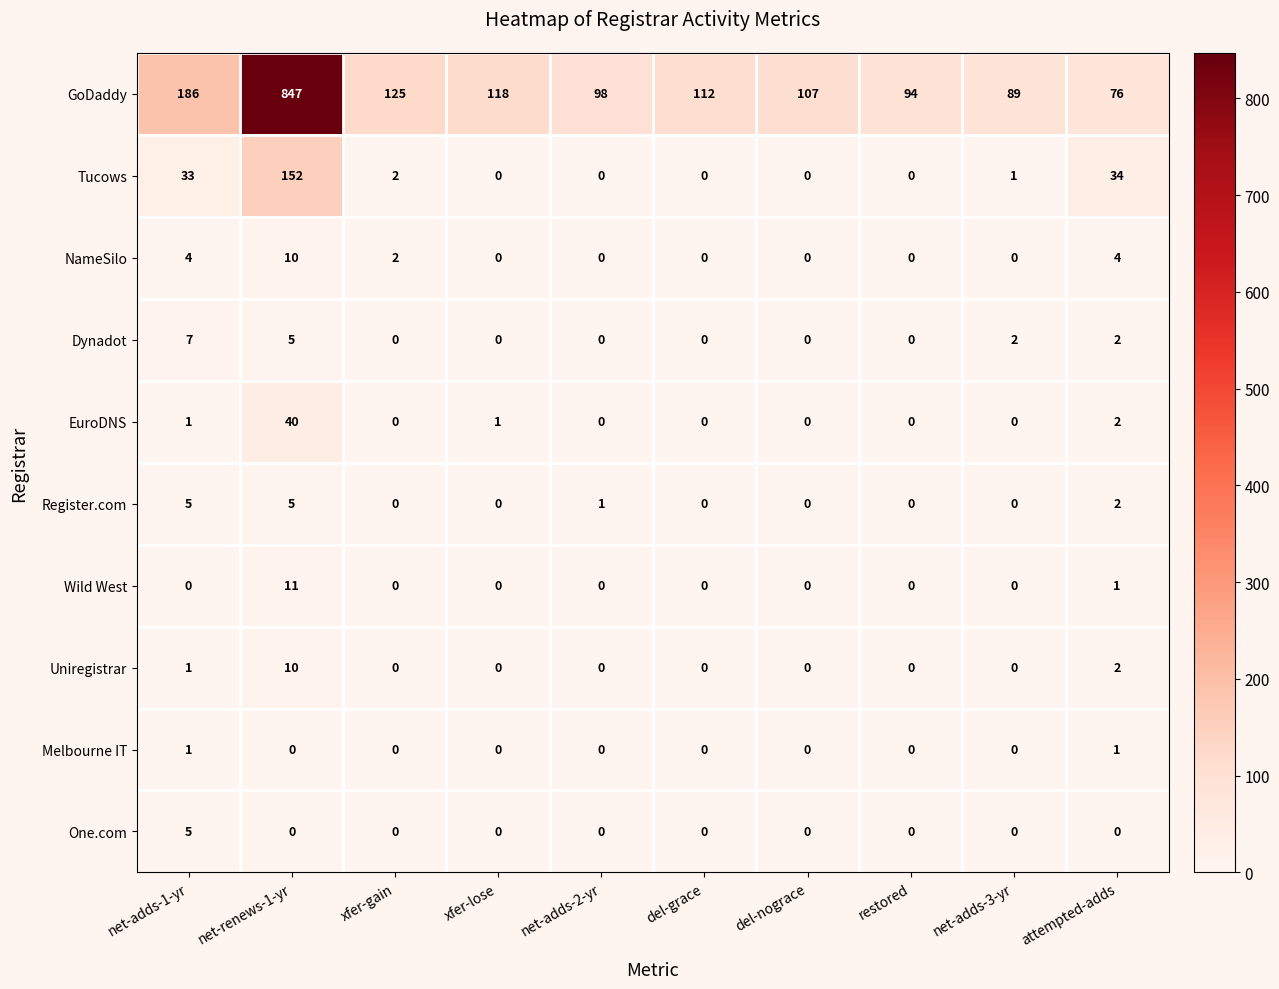

Which series has the largest total across all categories?

GoDaddy